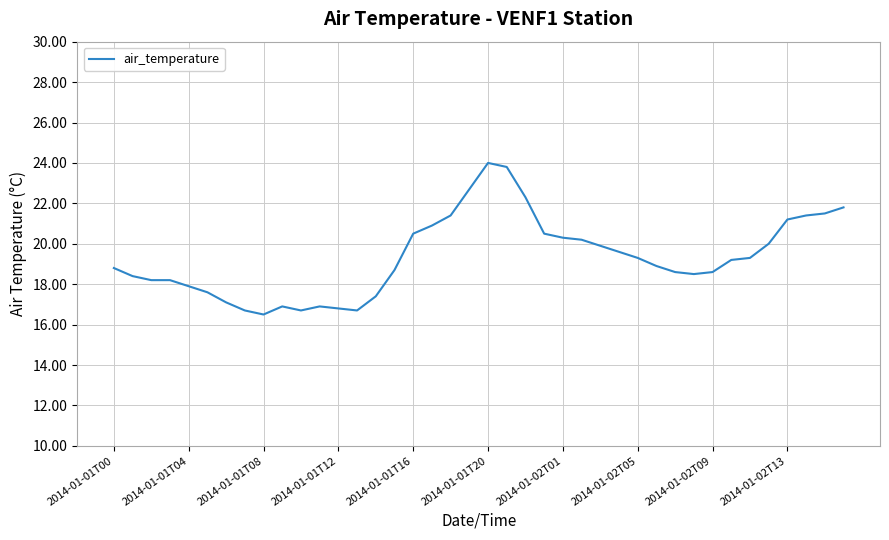

What is the maximum value shown in the chart?

24.0